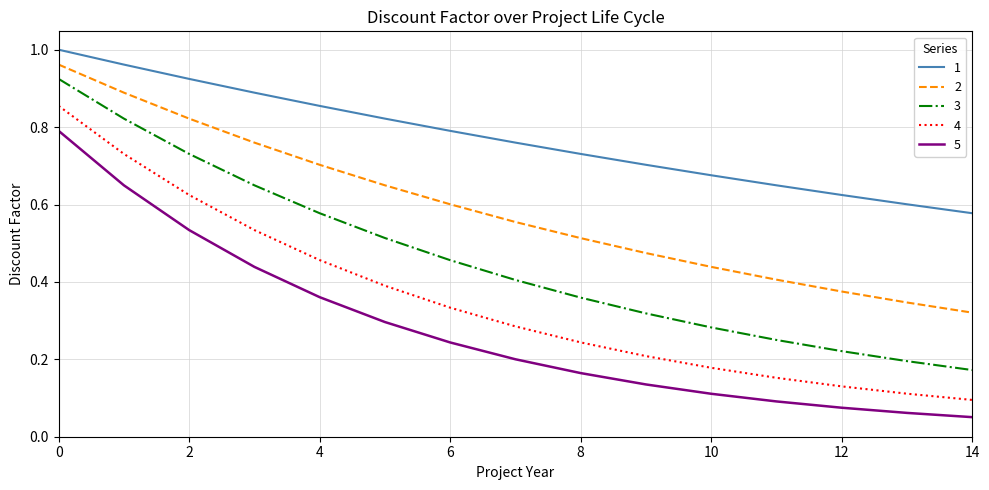

List the series in order of their overall mean, lowest first.

5, 4, 3, 2, 1